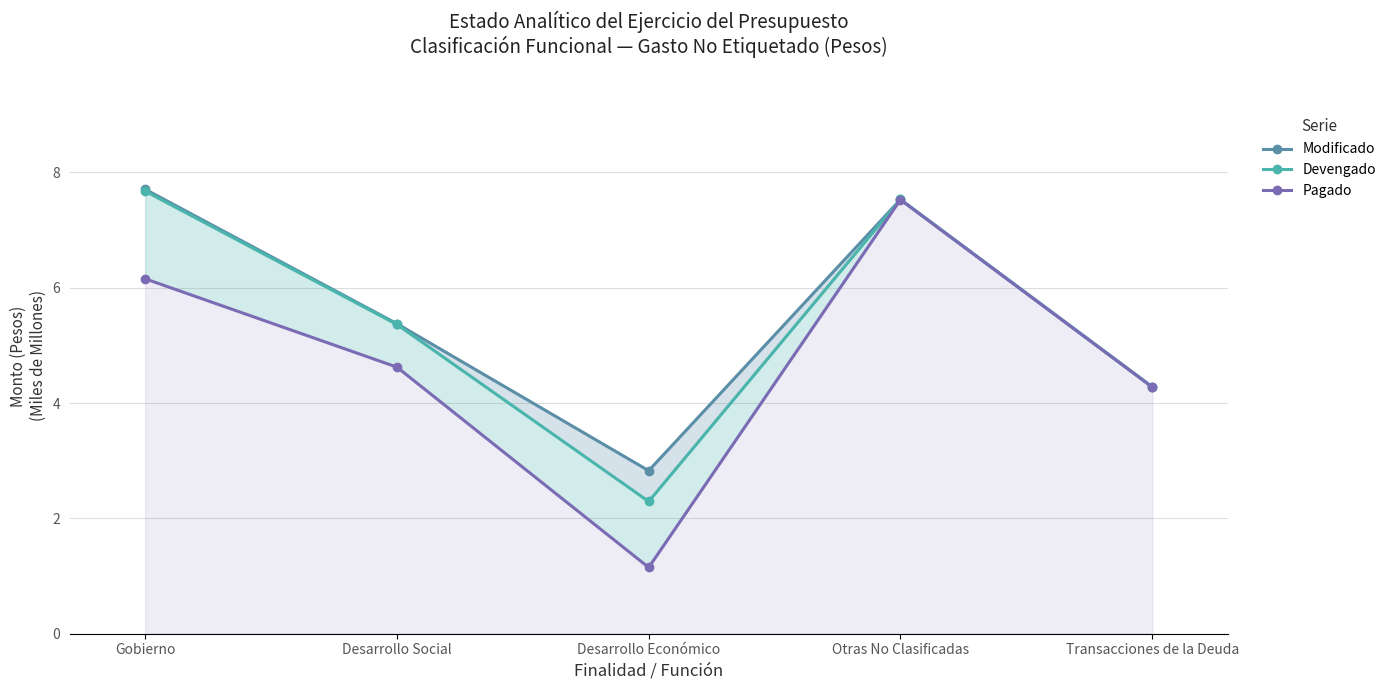

What value does the Devengado series have at Otras No Clasificadas?

7.5